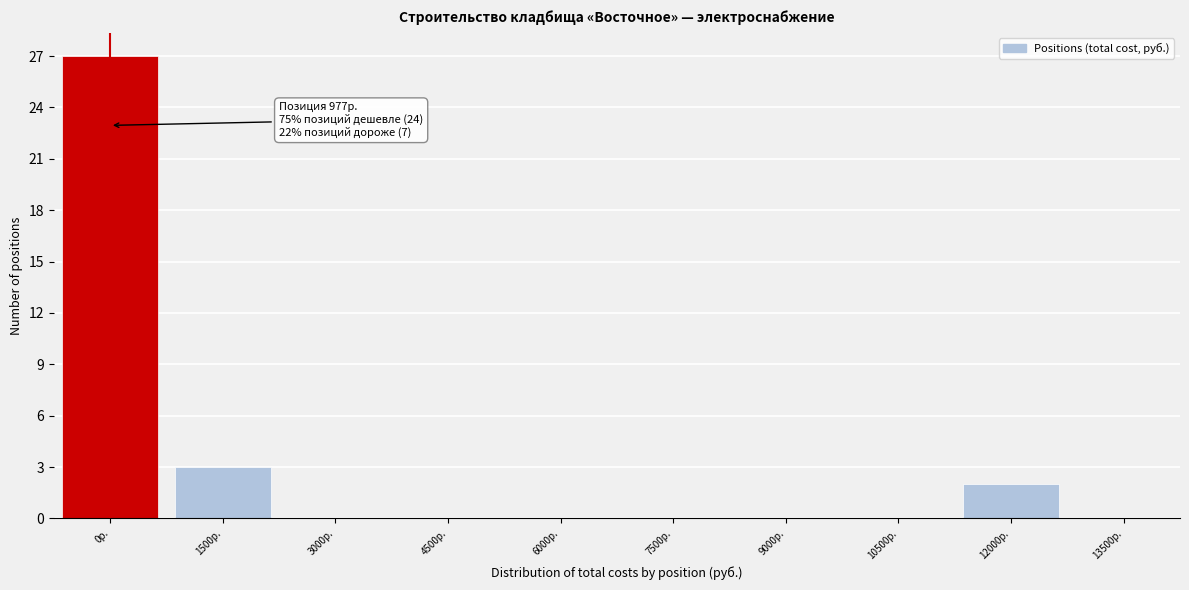

Reading left to right, what are all the values shown in this chart?

0р.=27	1500р.=3	3000р.=0	4500р.=0	6000р.=0	7500р.=0	9000р.=0	10500р.=0	12000р.=2	13500р.=0